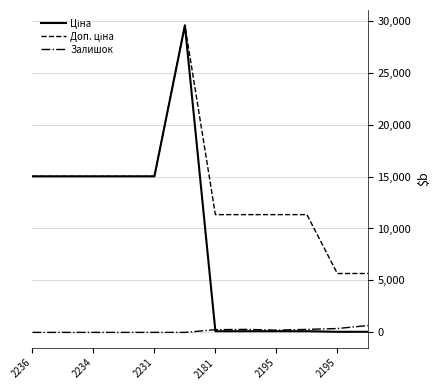

What is the maximum value for Залишок?

658.0